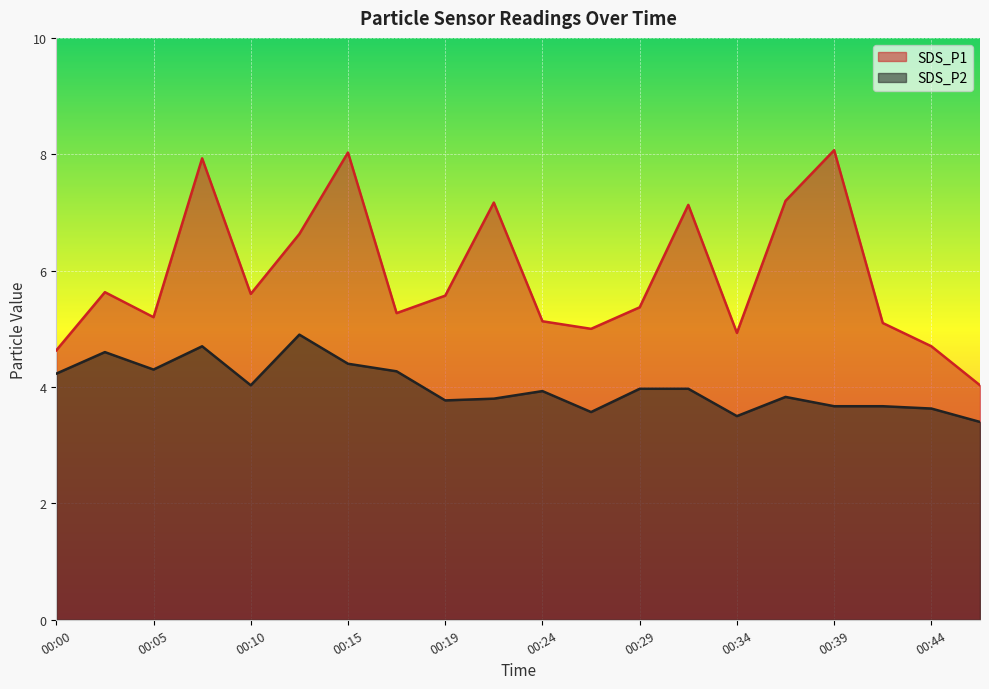

At 00:24, list the series in order from smallest to largest.

SDS_P2, SDS_P1